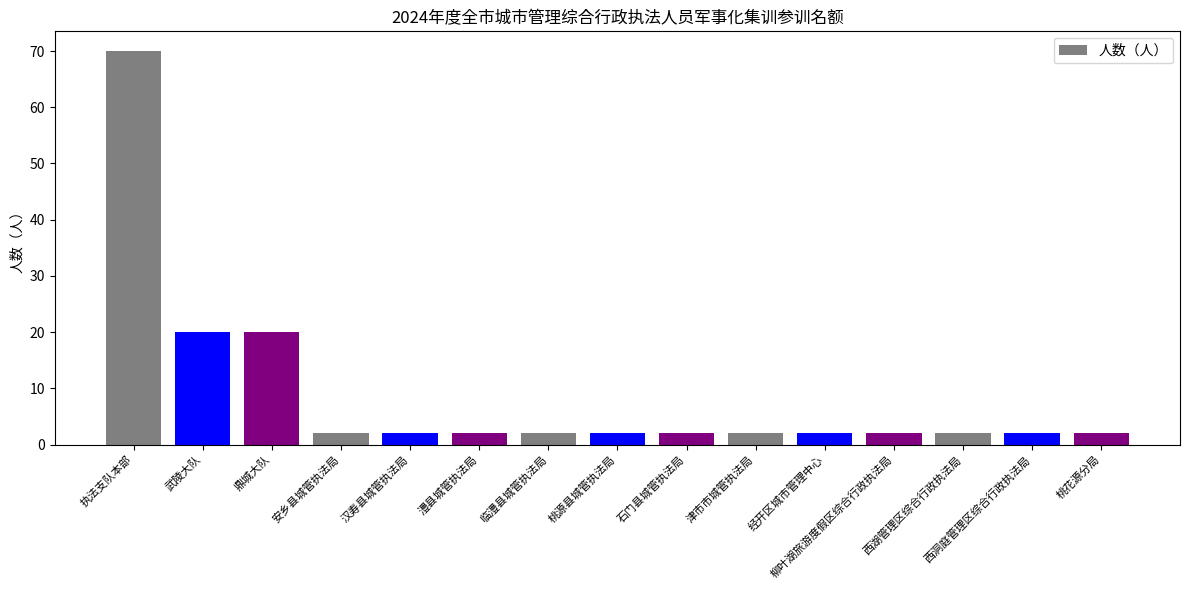

What is the difference between the maximum and minimum values?

68